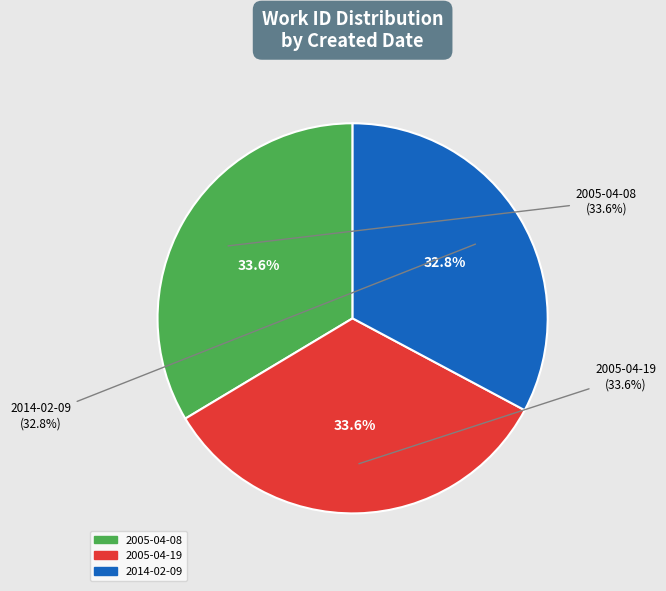

Approximately how many times larger is the value at 2005-04-19 compared to 2005-04-08?

1.0